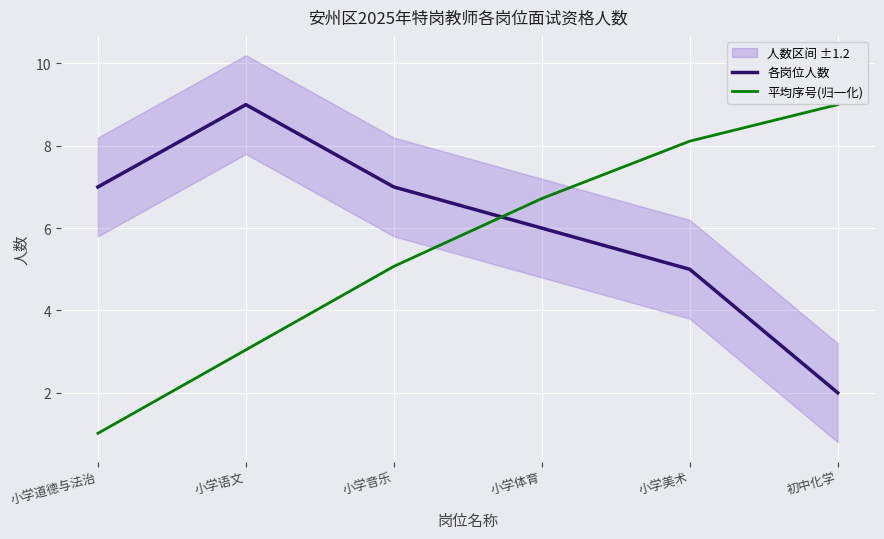

Reading left to right, extract all data points from this chart.

各岗位人数: 7.0	9.0	7.0	6.0	5.0	2.0
平均序号(归一化): 1.0	3.0	5.1	6.7	8.1	9.0